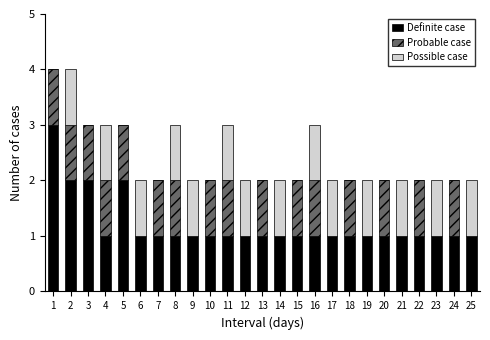

True or false: Definite case has a value of 1 at 18.

True